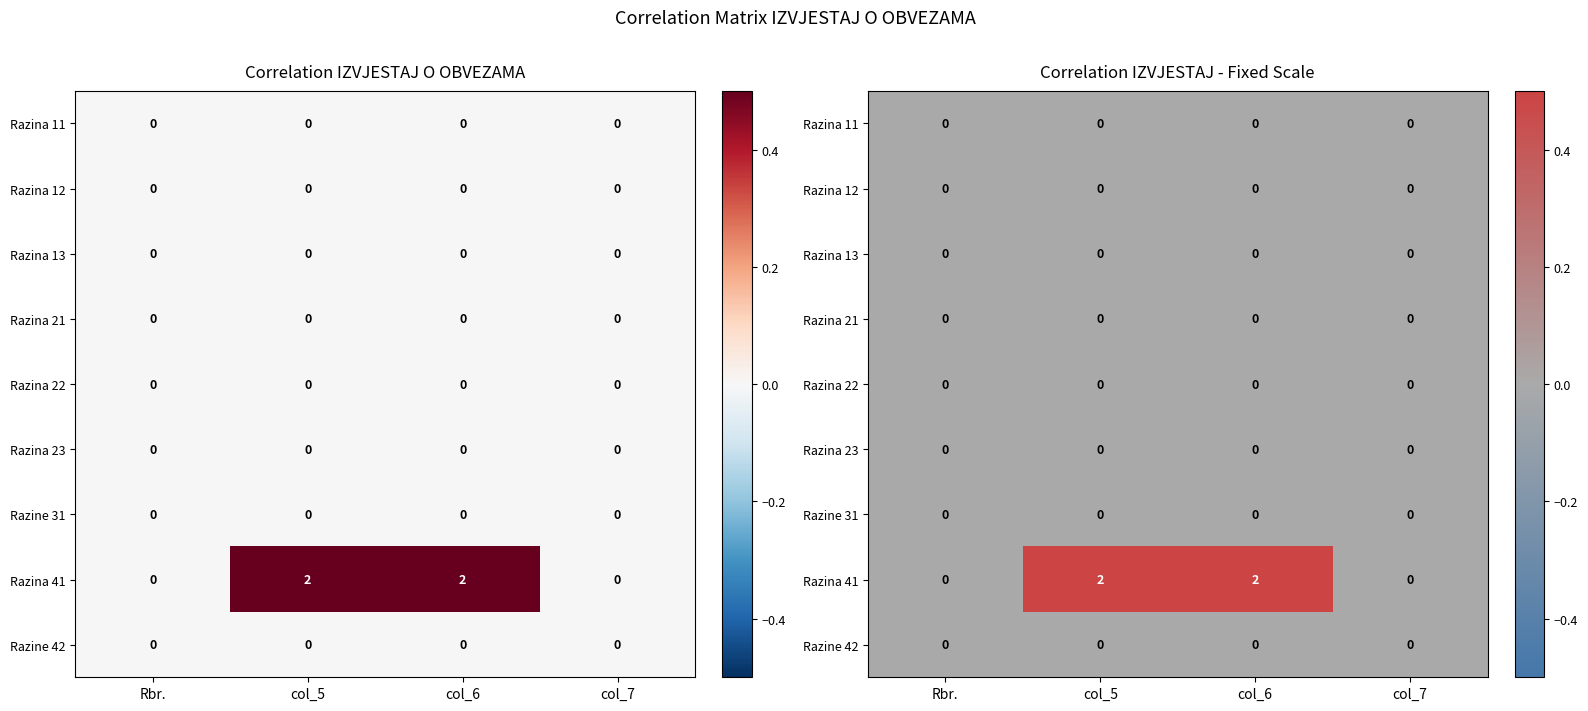

Count the number of data series in this chart.

9